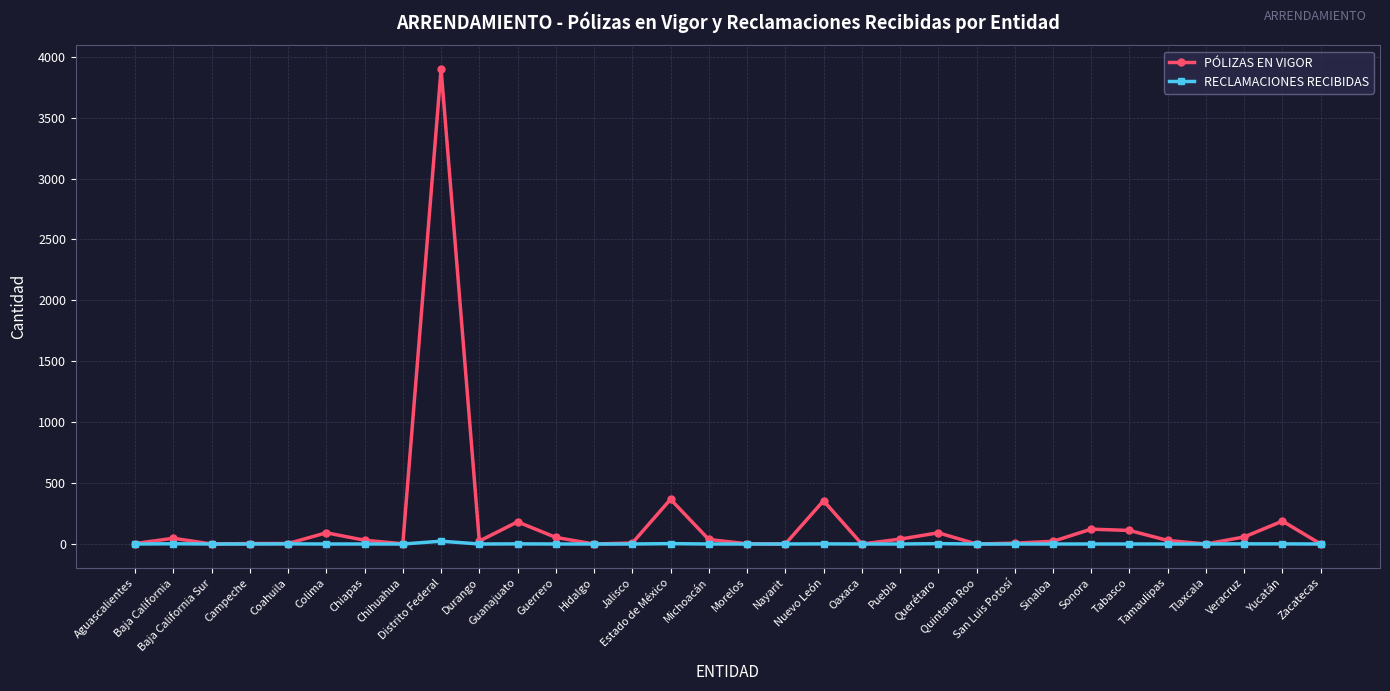

Which series has the largest total across all categories?

PÓLIZAS EN VIGOR